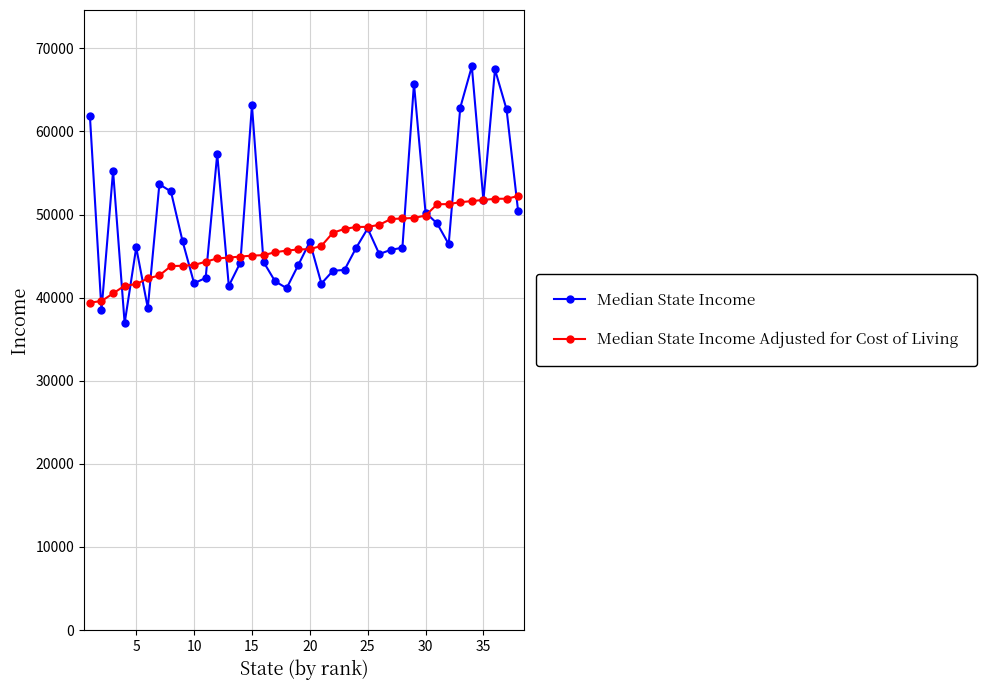

What is the value of the Median State Income Adjusted for Cost of Living point at the 12th from the left?

44720.5